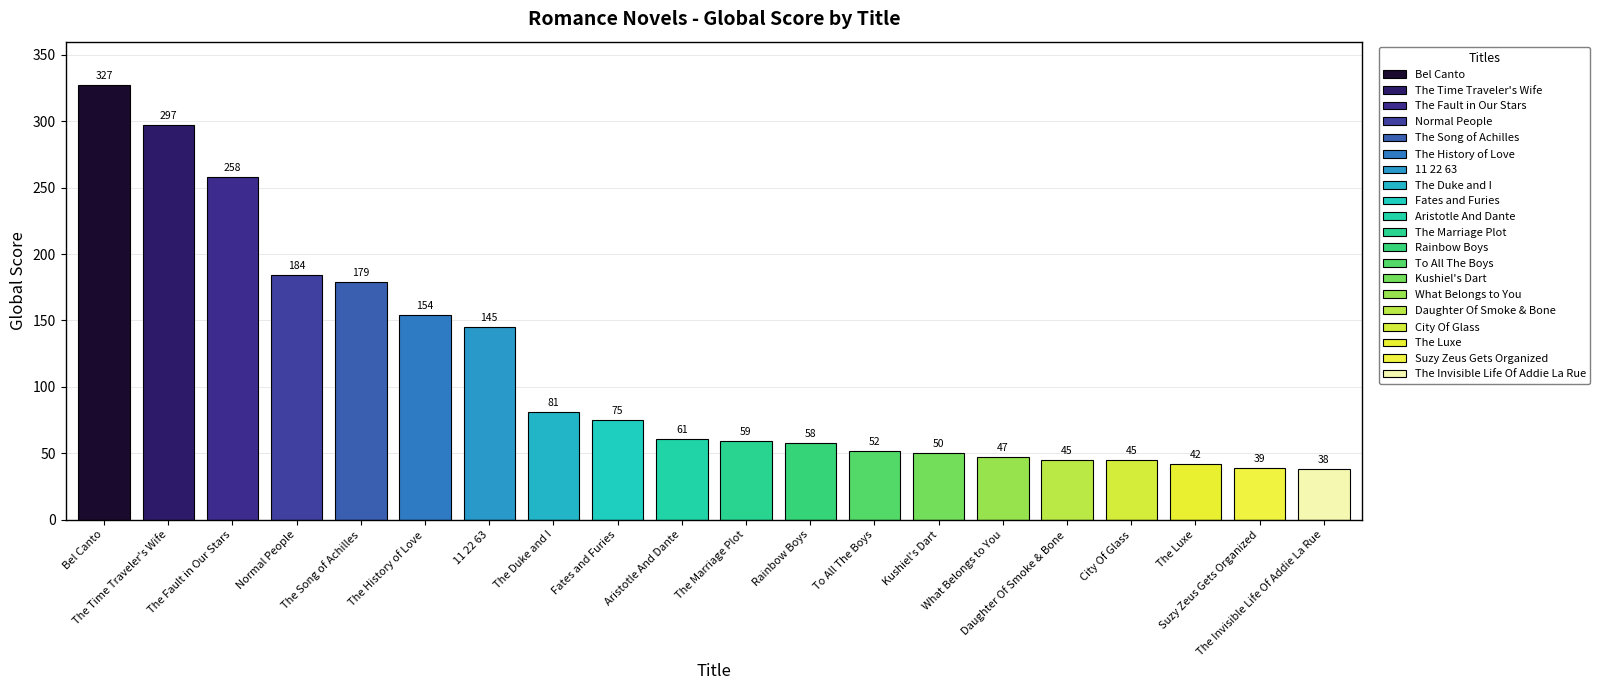

Is it true that the value at City Of Glass is 14?

False